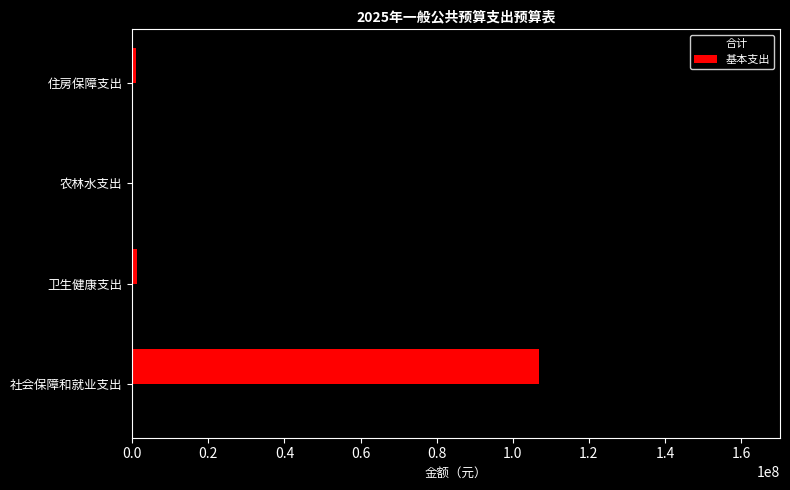

Which series has the largest total across all categories?

合计